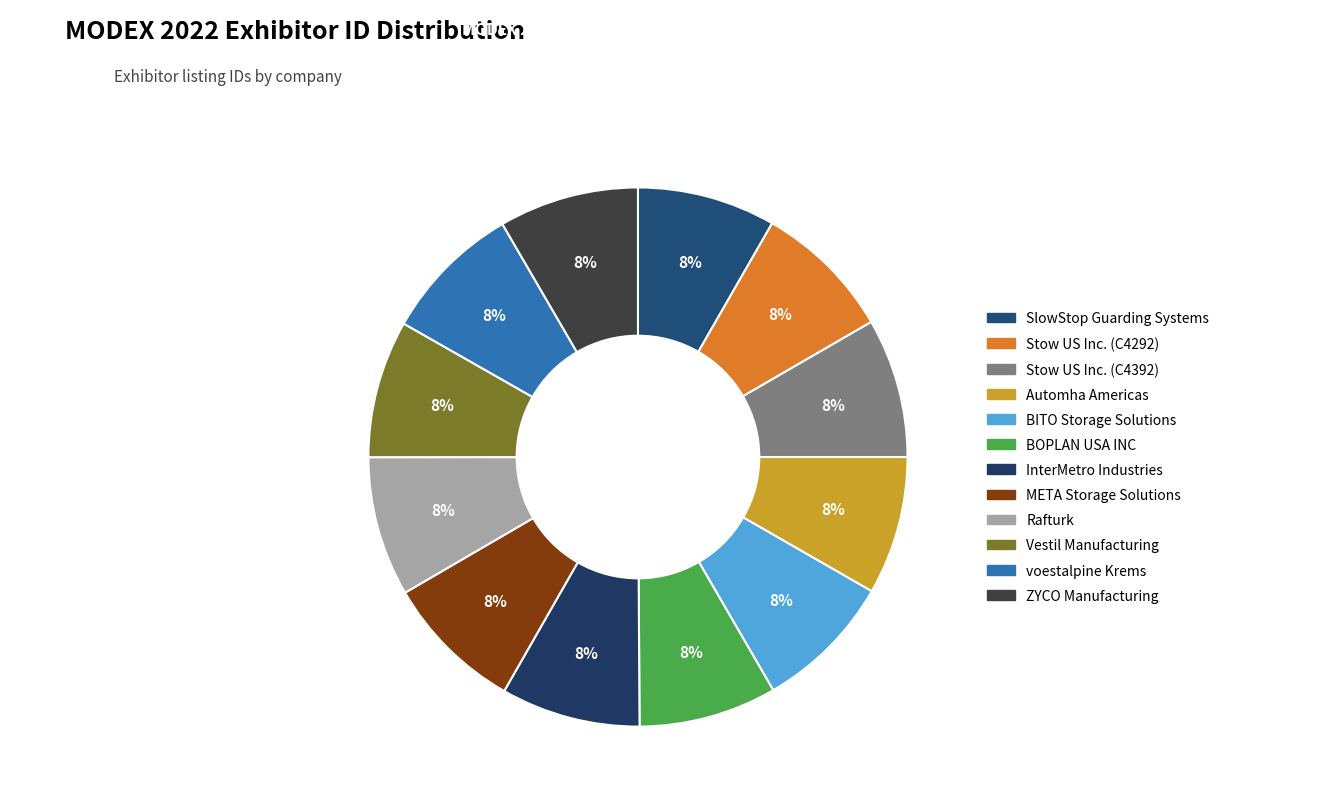

Which category has the smallest portion of the pie?

Vestil Manufacturing